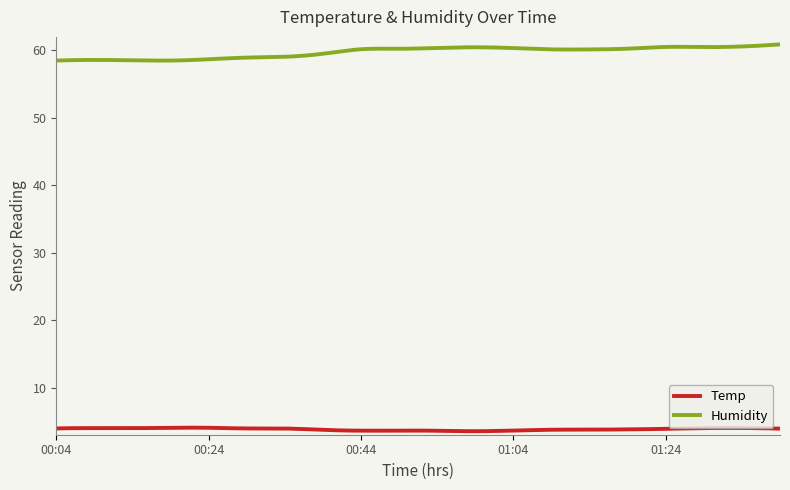

What is the highest value of the Temp series?

4.0